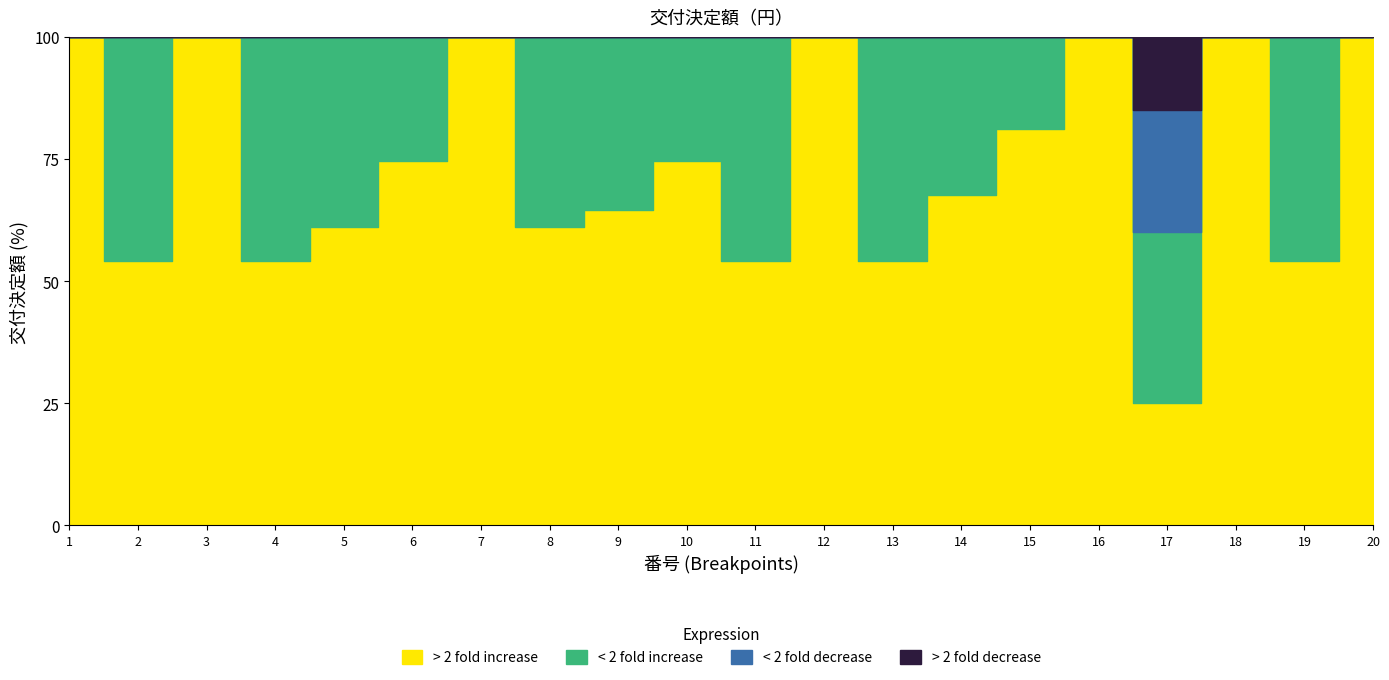

Which has a higher value, 19 or 17?

17